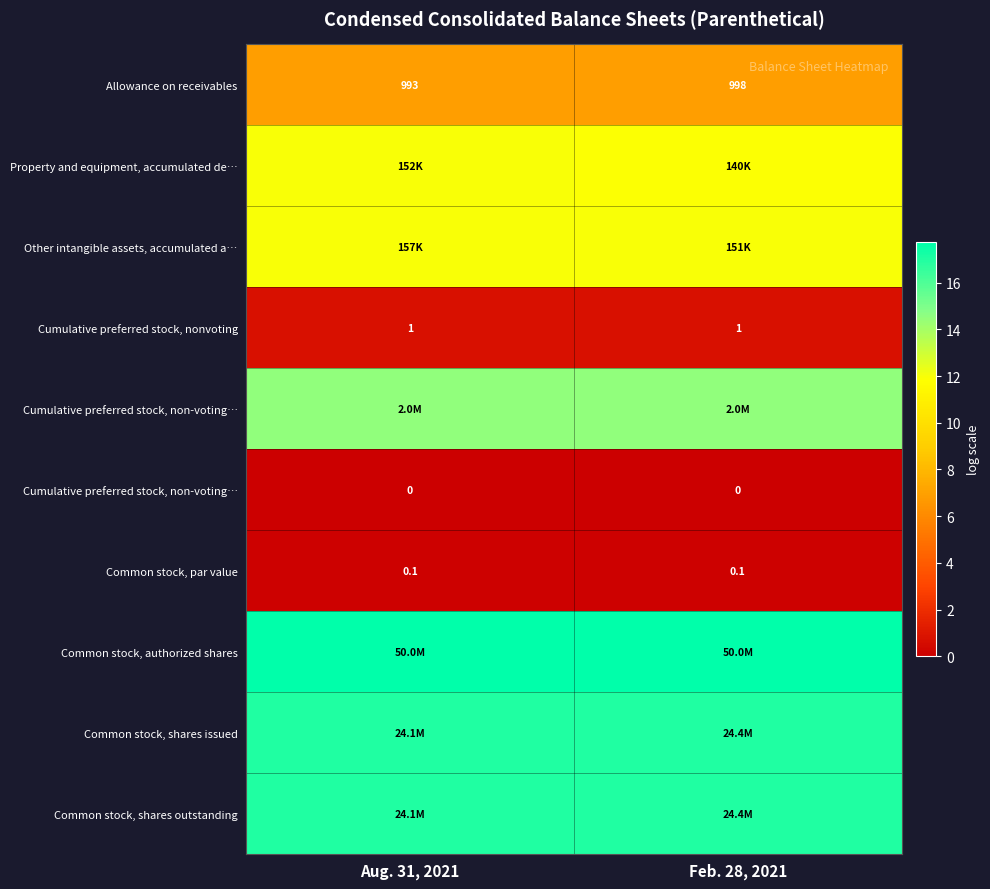

Which category has the lowest value across all series?

Aug. 31, 2021